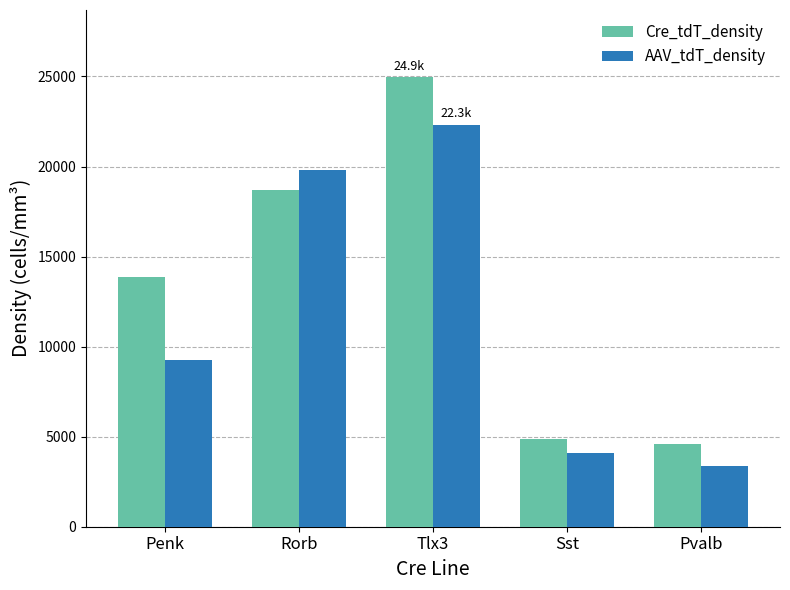

List the labels in order of Cre_tdT_density value, smallest first.

Pvalb, Sst, Penk, Rorb, Tlx3